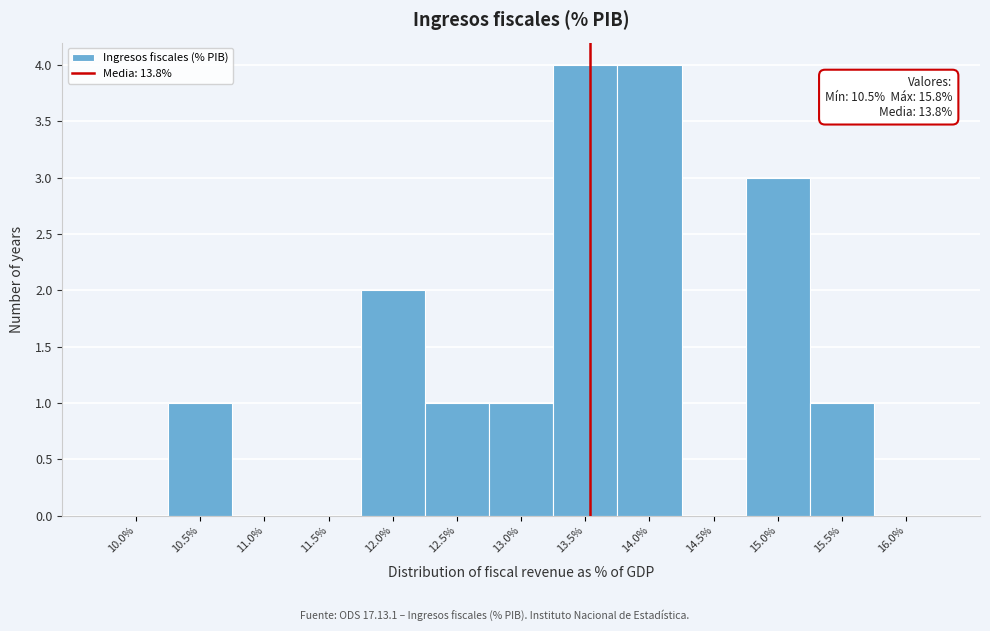

Reading left to right, list all the values displayed in this chart.

10.0%=0	10.5%=1	11.0%=0	11.5%=0	12.0%=2	12.5%=1	13.0%=1	13.5%=4	14.0%=4	14.5%=0	15.0%=3	15.5%=1	16.0%=0